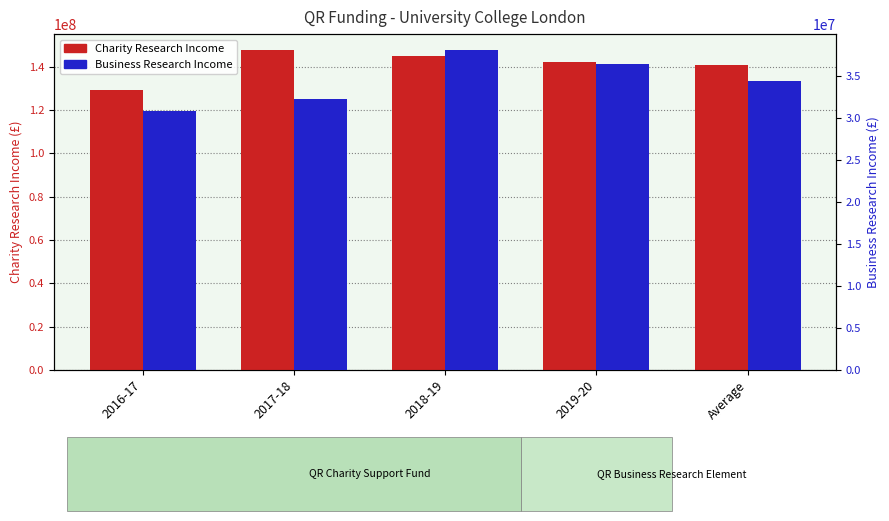

What position from the left is 2019-20?

4